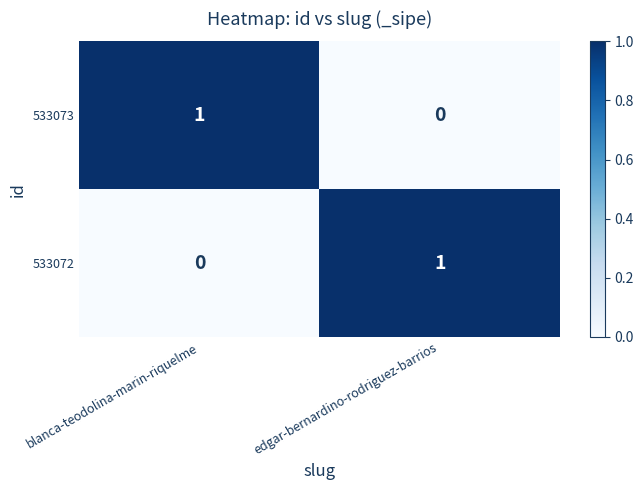

Where is 533072 nearest to the value 0?

blanca-teodolina-marin-riquelme